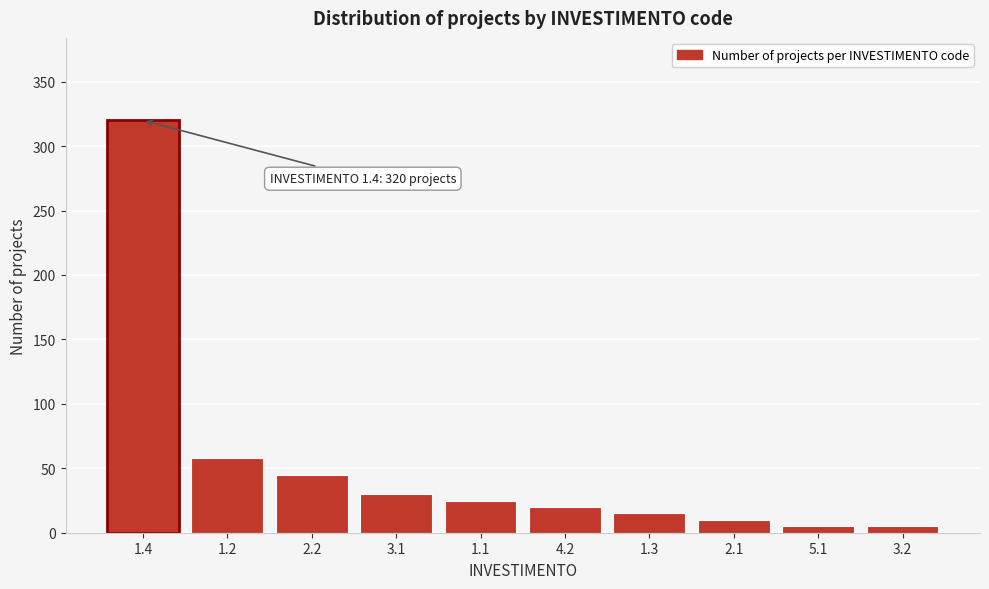

Reading right to left, what are all the values shown in this chart?

3.2=5	5.1=5	2.1=10	1.3=15	4.2=20	1.1=25	3.1=30	2.2=45	1.2=58	1.4=320